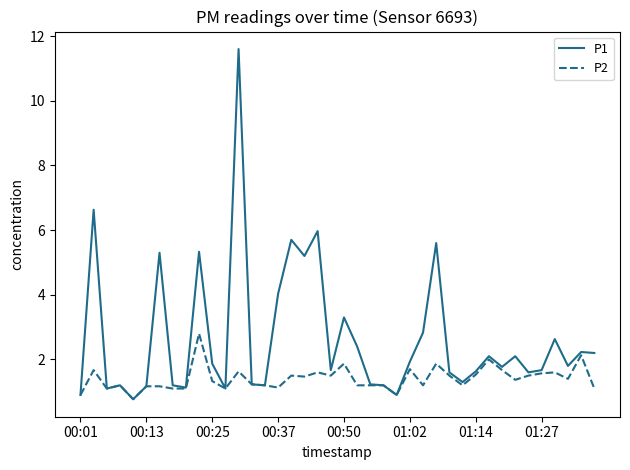

Rank the series by their maximum value, from highest to lowest.

P1, P2